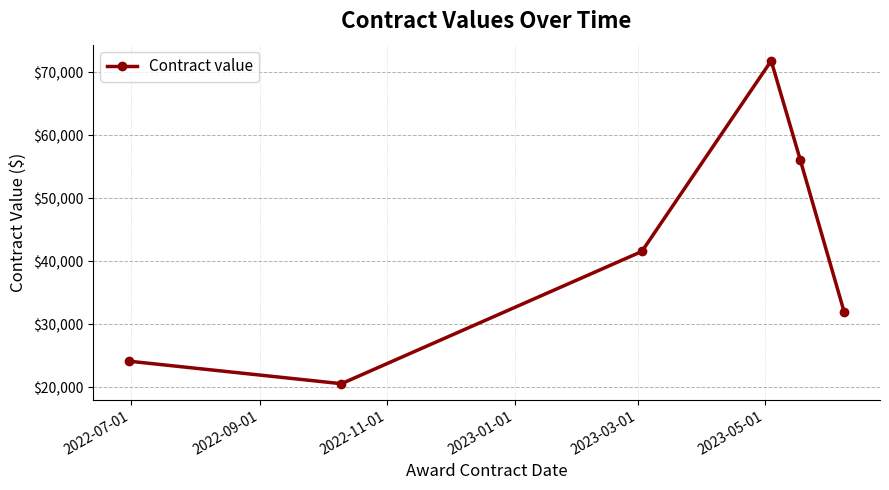

What is the smallest value displayed?

20563